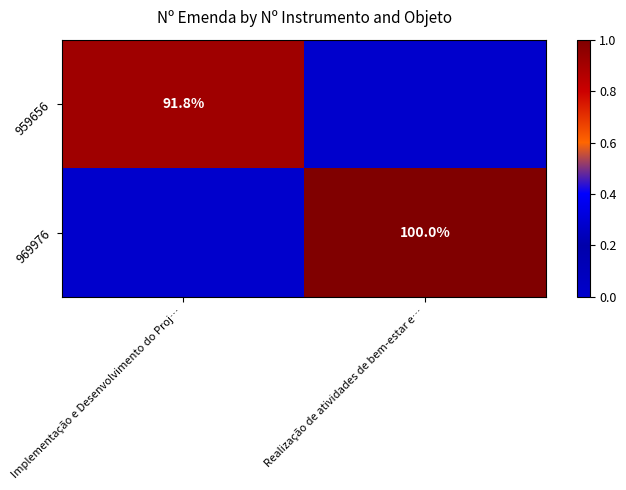

The value of 969976 at Realização de atividades de bem-estar e… is 28.3. True or false?

False